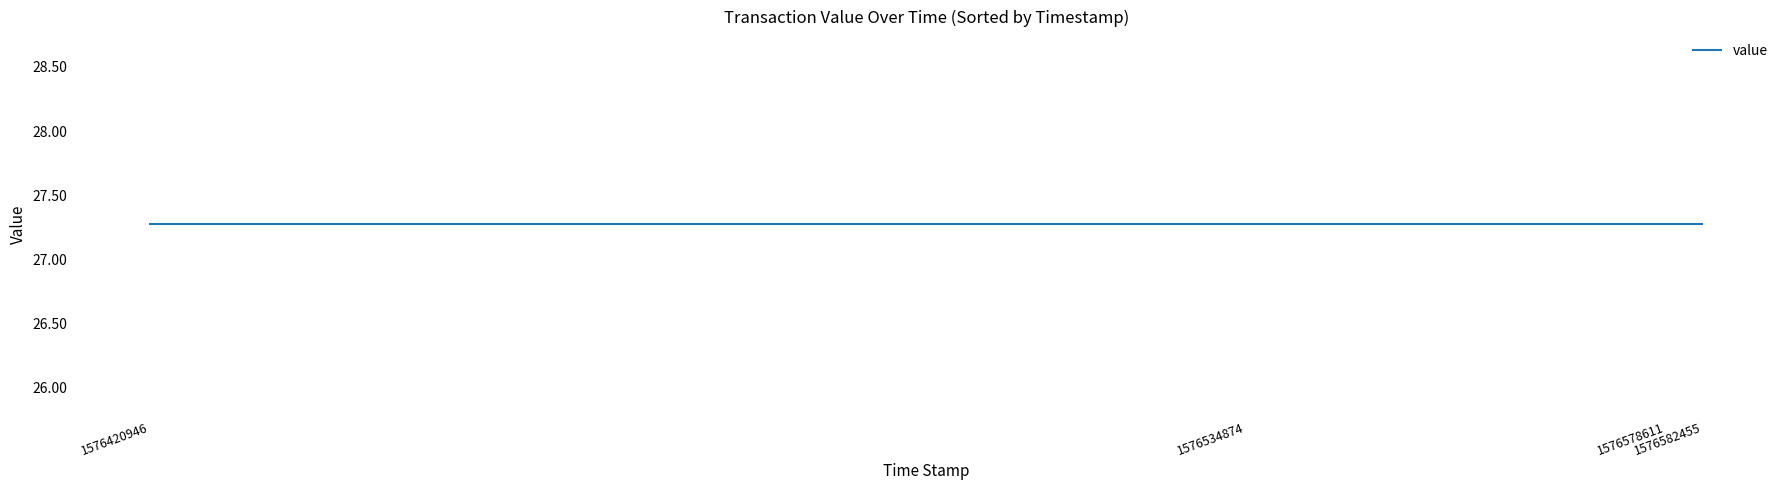

True or false: value and valid_mainchain cross at least once.

False